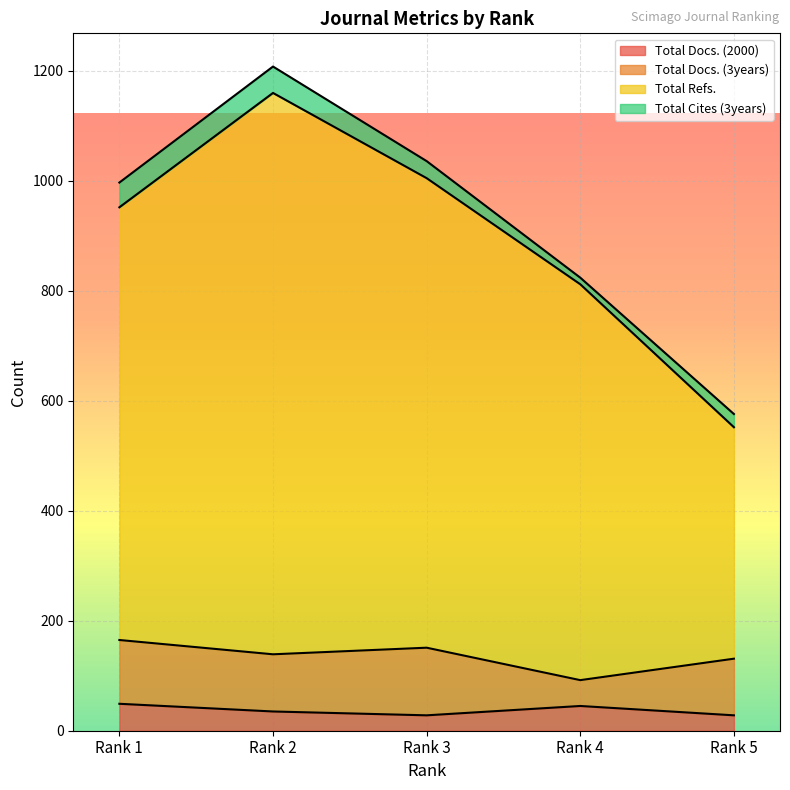

What is the maximum value for Total Docs. (2000)?

49